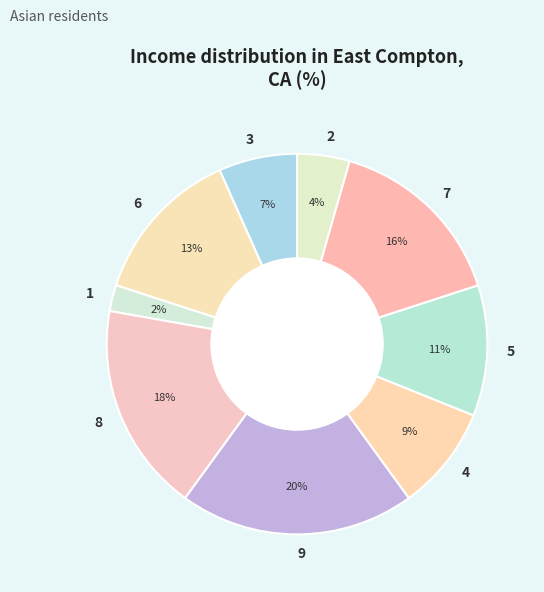

Rank the categories by value from highest to lowest.

9, 8, 7, 6, 5, 4, 3, 2, 1